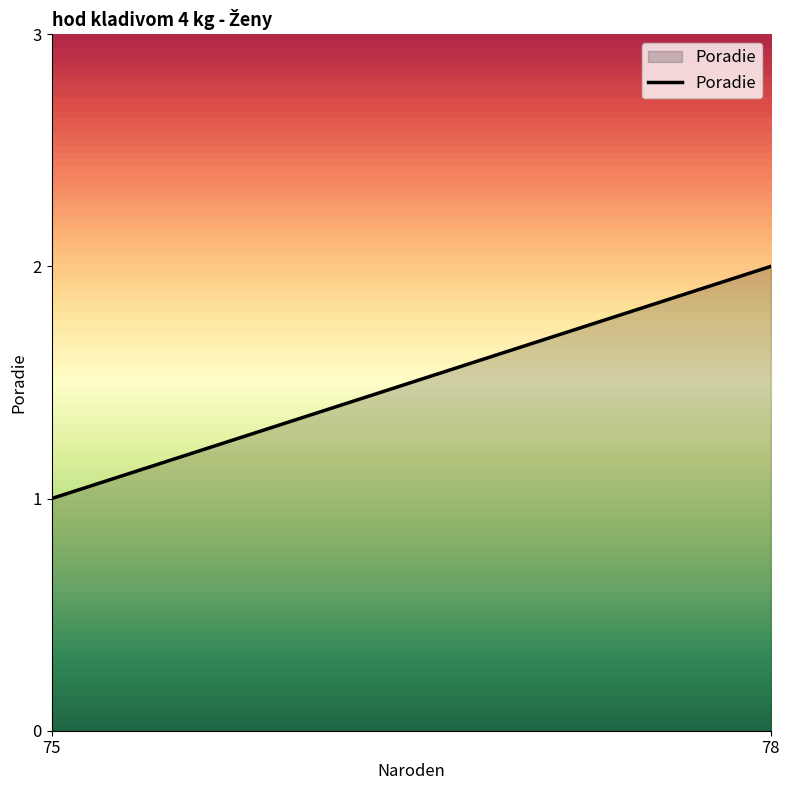

Reading left to right, list all the values displayed in this chart.

1	2